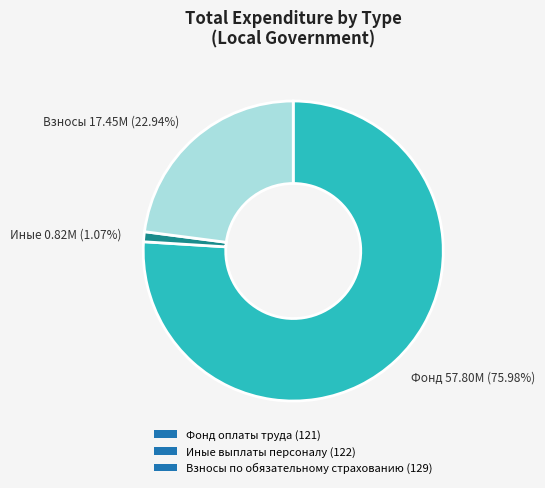

Does any single category account for the majority?

Yes